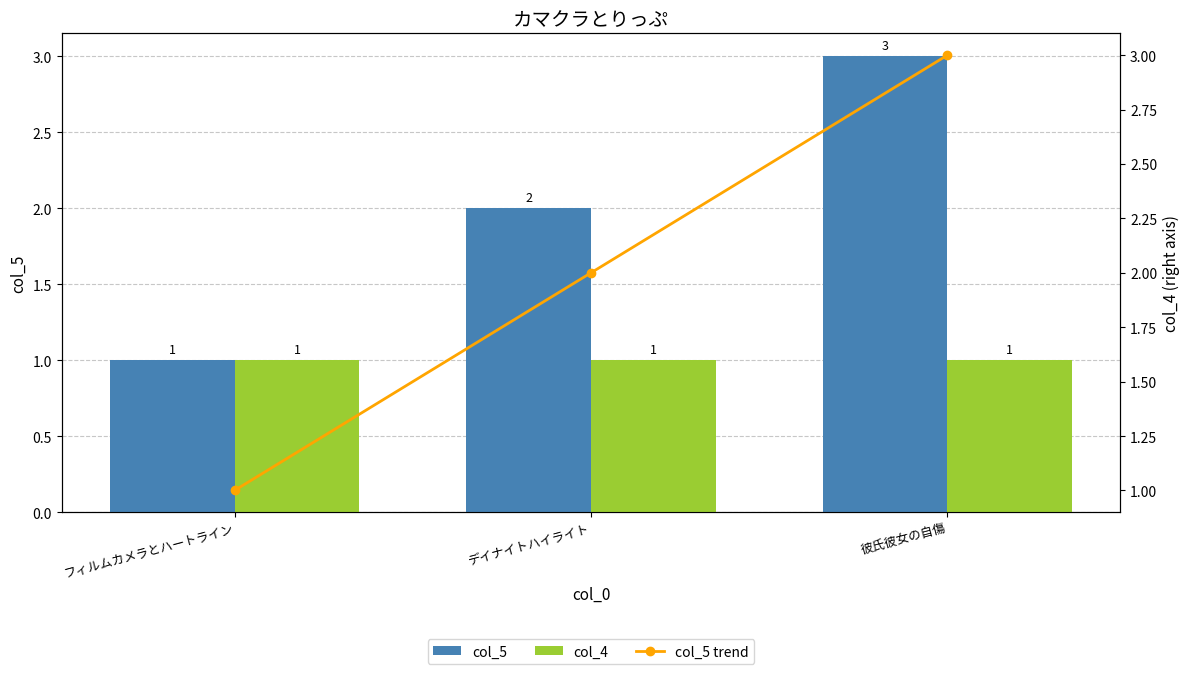

How many groups of bars are there?

3